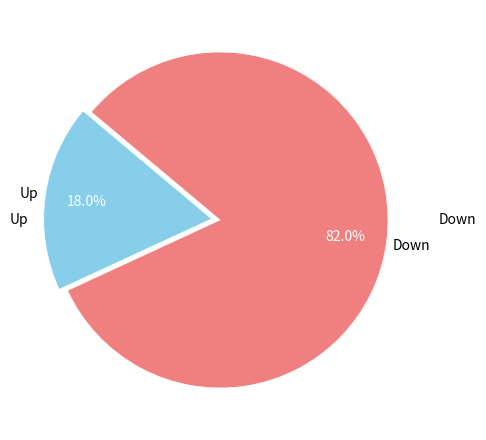

Is there any slice that represents more than half of the pie?

Yes